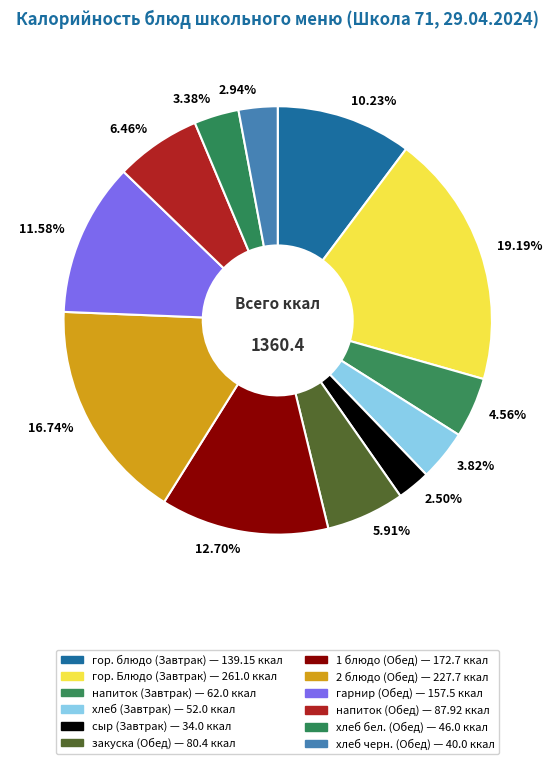

Is there any slice that represents more than half of the pie?

No